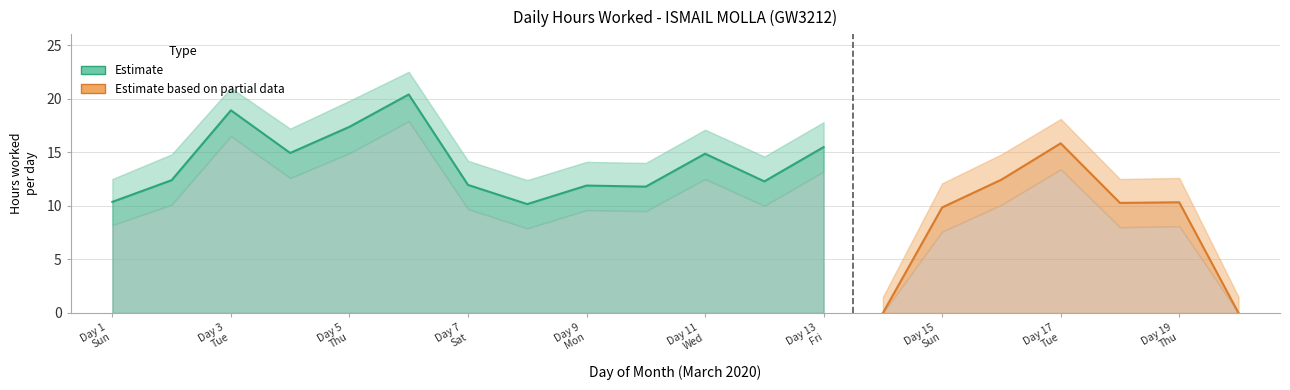

True or false: Estimate_lower and Estimate_upper intersect in this chart.

False